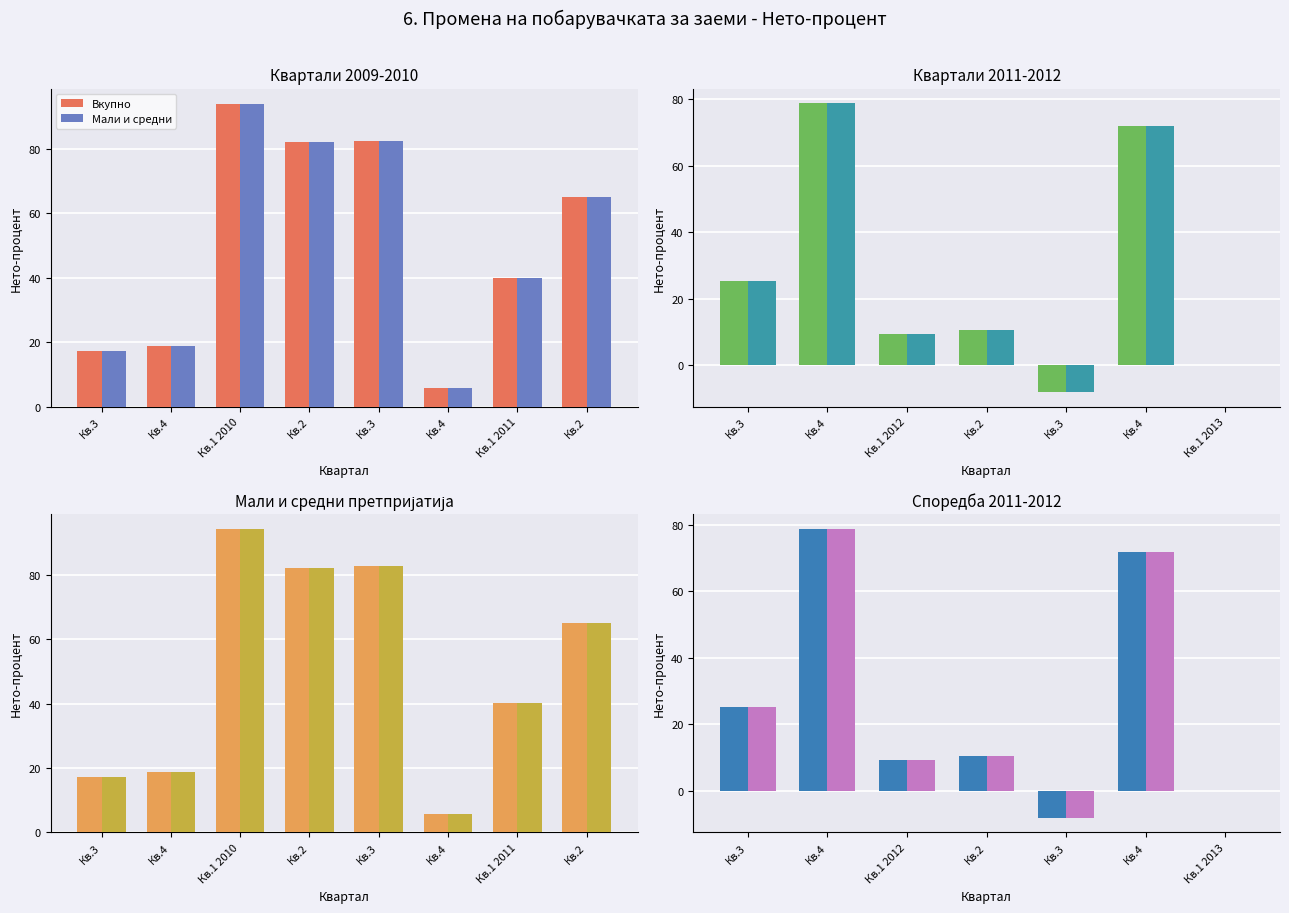

What is the label of the 4th bar from the right?

Кв.2